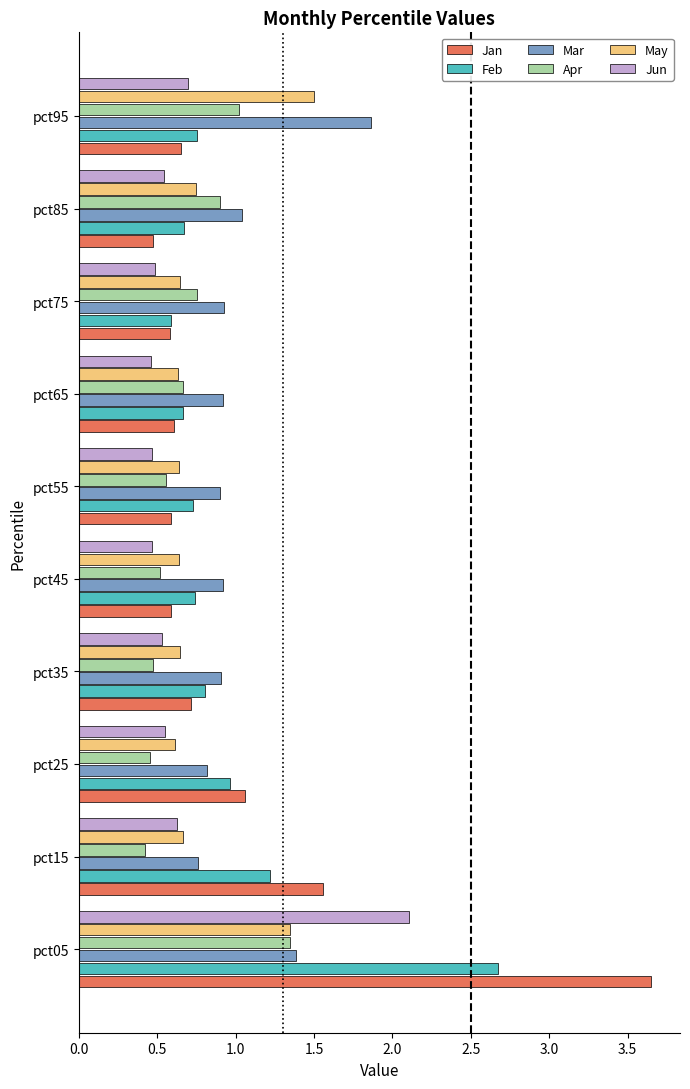

Which series has the widest spread of values?

Jan